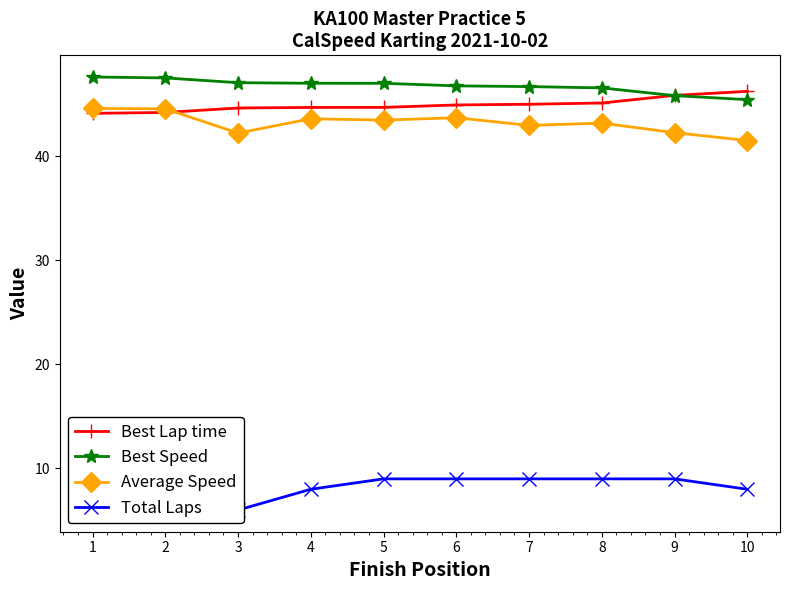

Is it true that Average Speed equals 60.7 at 7?

False